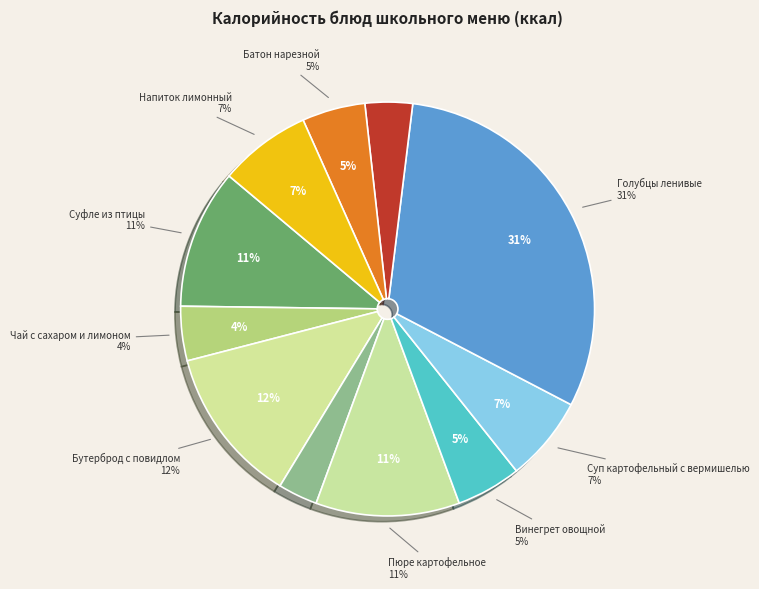

To the nearest percent, what portion does Хлеб ржано-пшеничный (обед) represent?

4%